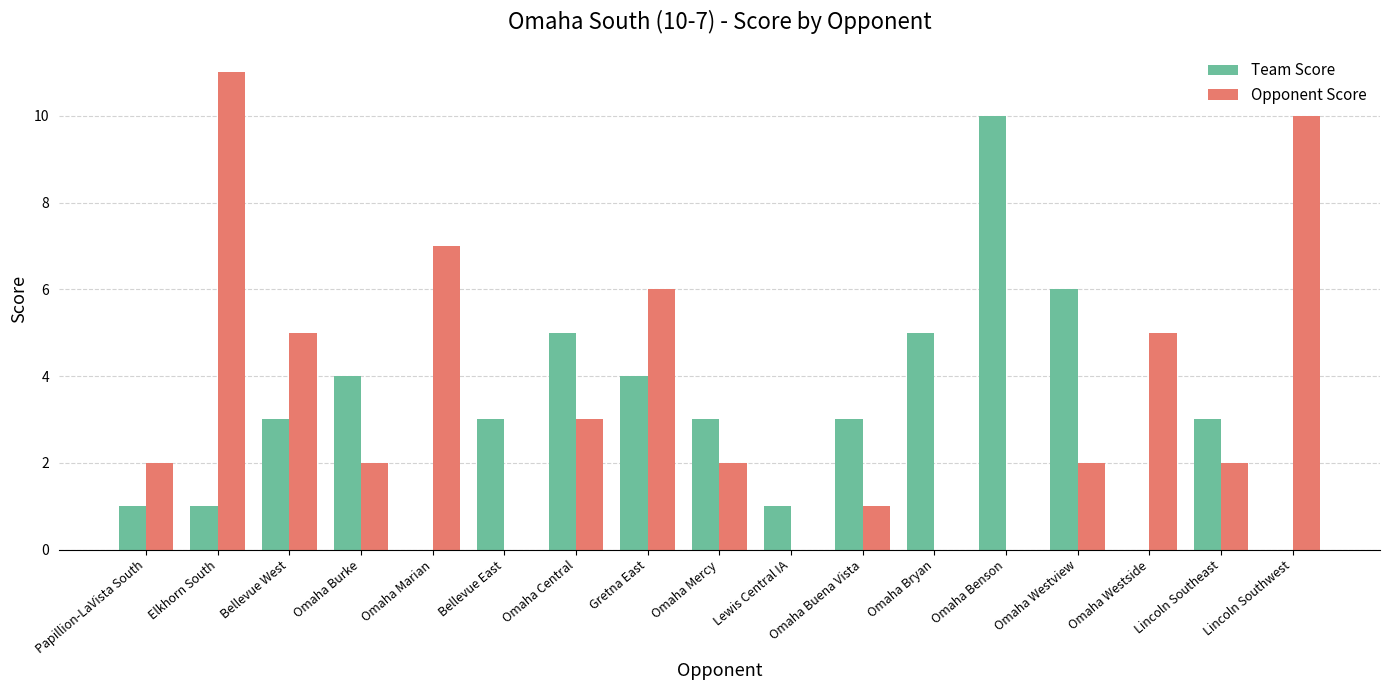

How many categories are shown in the chart?

17